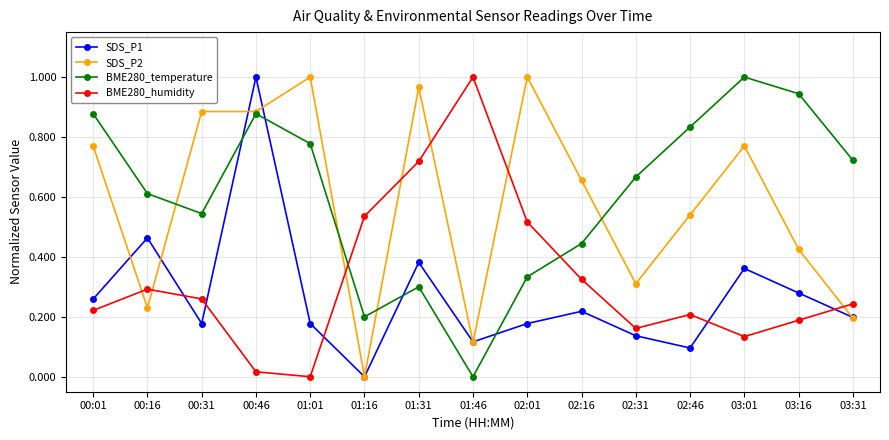

True or false: SDS_P2 and BME280_humidity cross at least once.

True